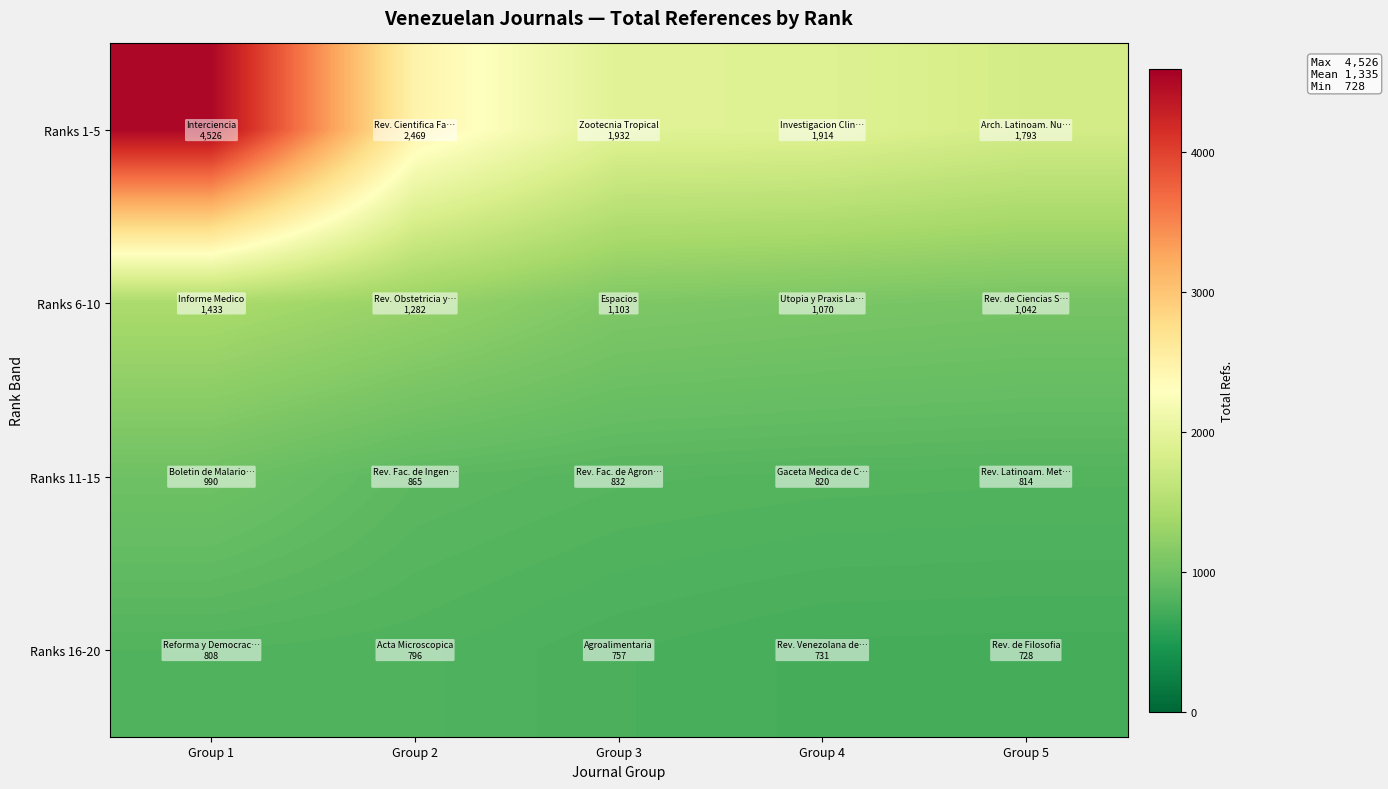

Rank the series at Group 4 from highest to lowest value.

Ranks 1-5, Ranks 6-10, Ranks 11-15, Ranks 16-20